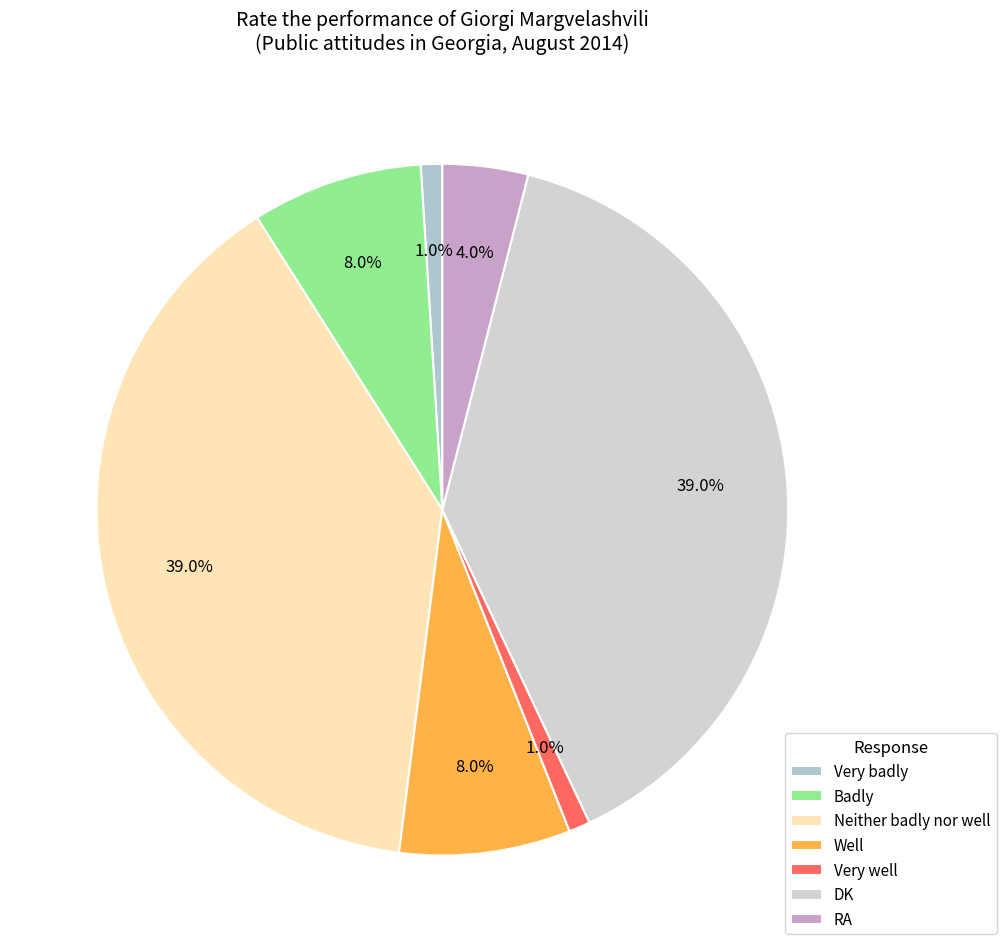

What percentage is the RA slice, to the nearest percent?

4%